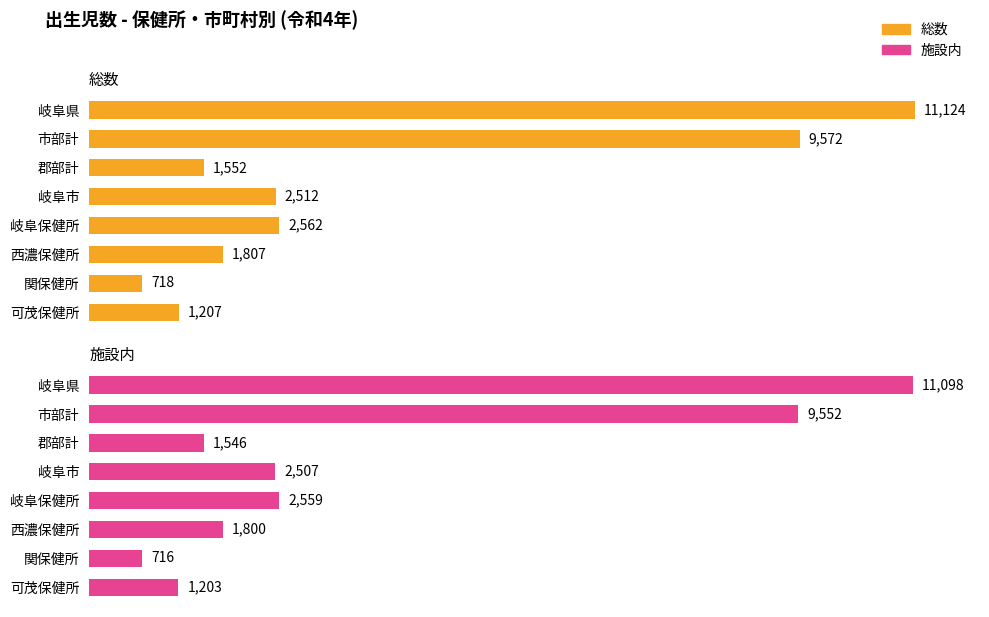

Which series changed the most between 市部計 and 関保健所?

総数